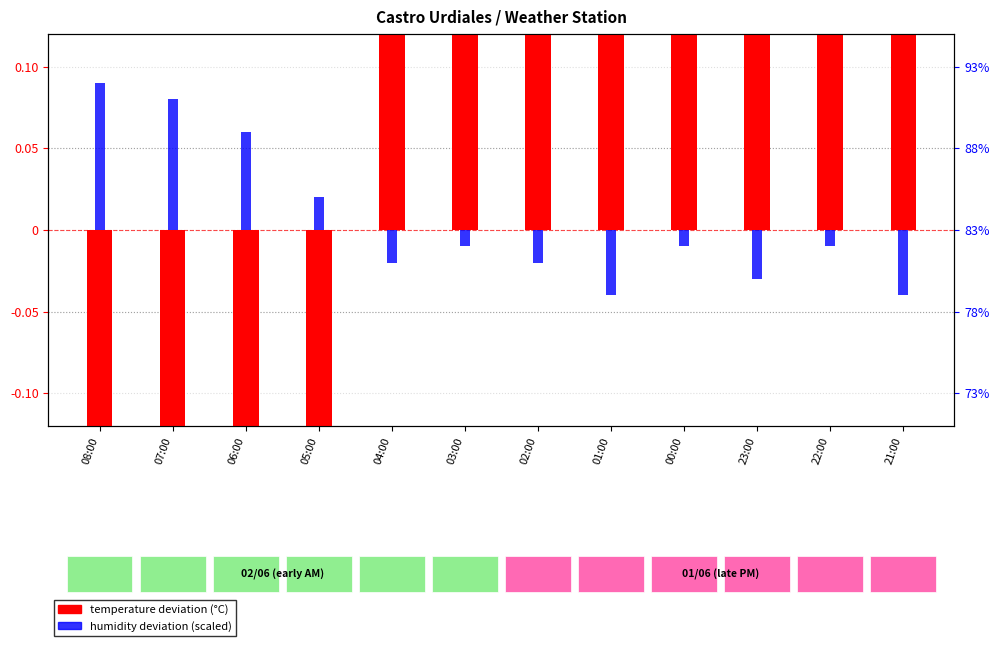

What are all the series names shown in the legend?

temperature deviation (°C), humidity deviation (scaled)